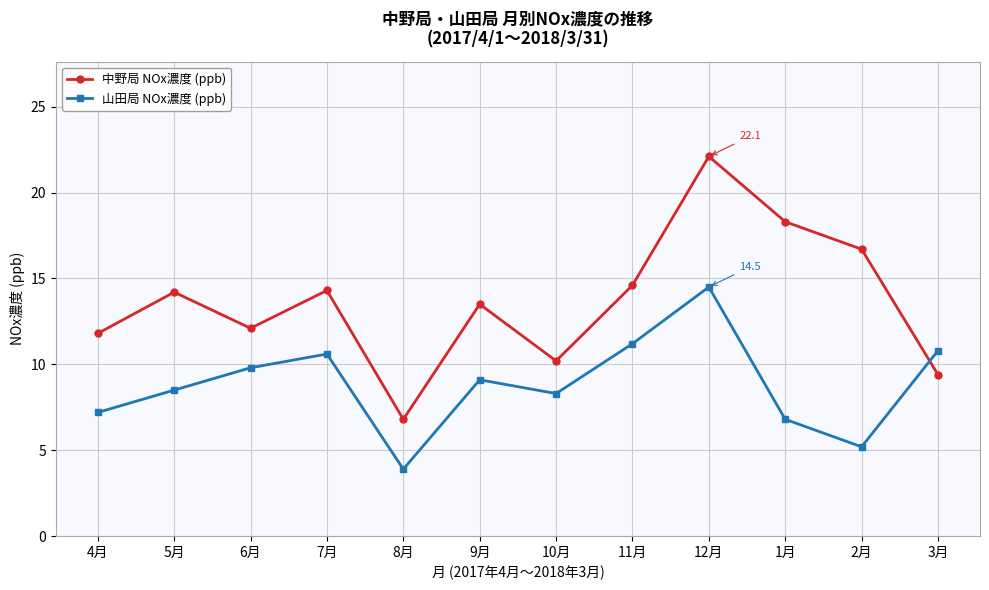

What is the difference between the maximum and minimum values in the 中野局 NOx濃度 (ppb) series?

15.3